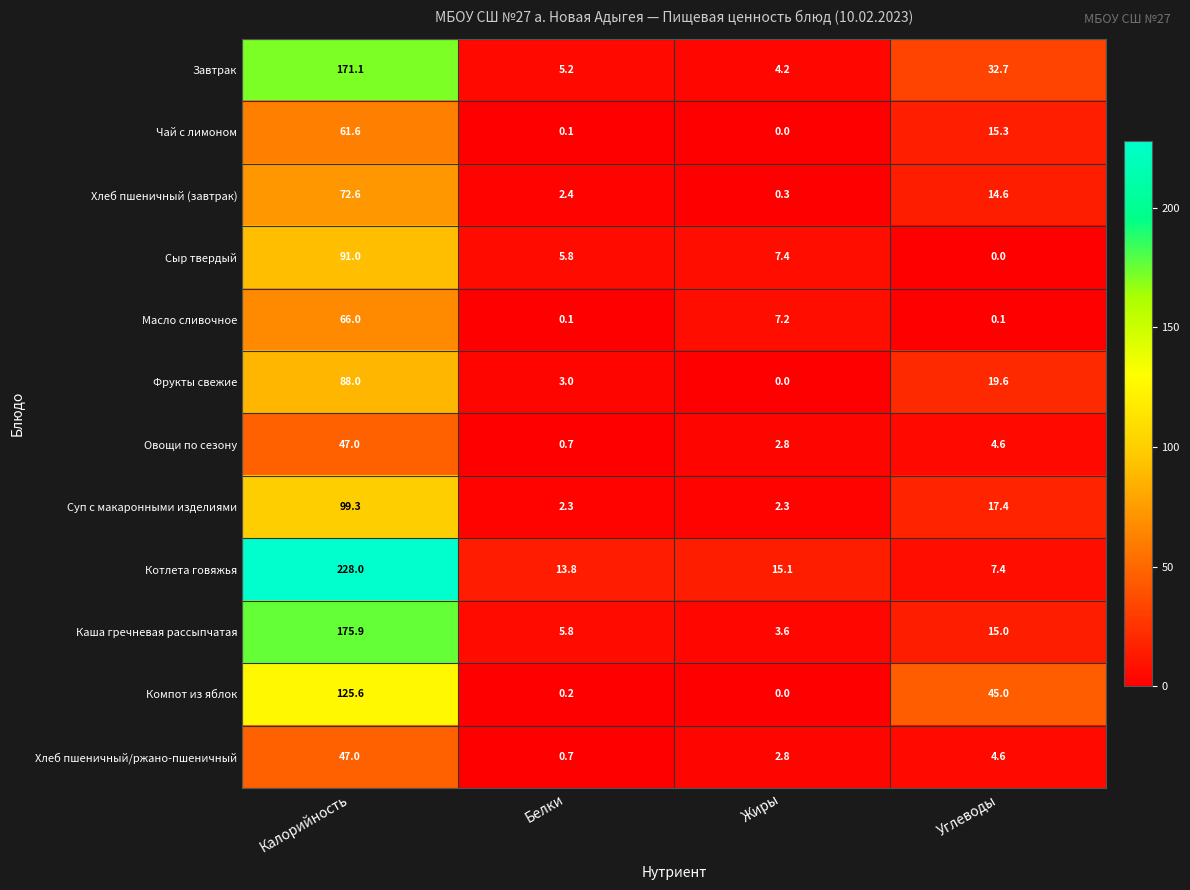

Which series has the largest range (max minus min)?

Котлета говяжья